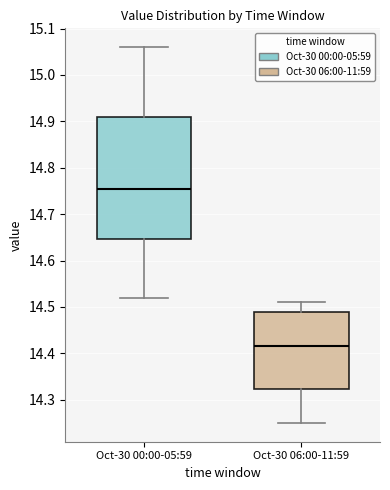

Which box is the tallest, from its lower edge to its upper edge?

Oct-30 00:00-05:59